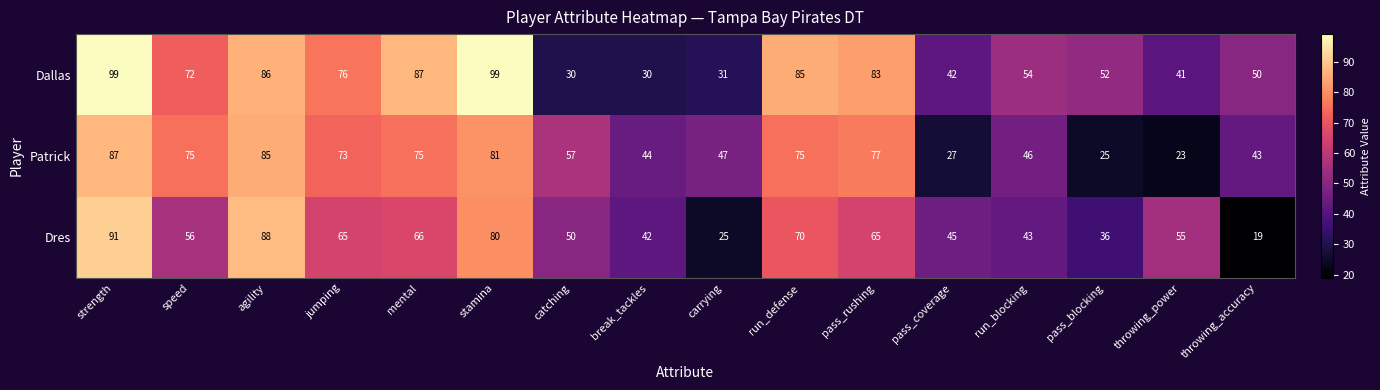

What is the total value across all series at pass_blocking?

113